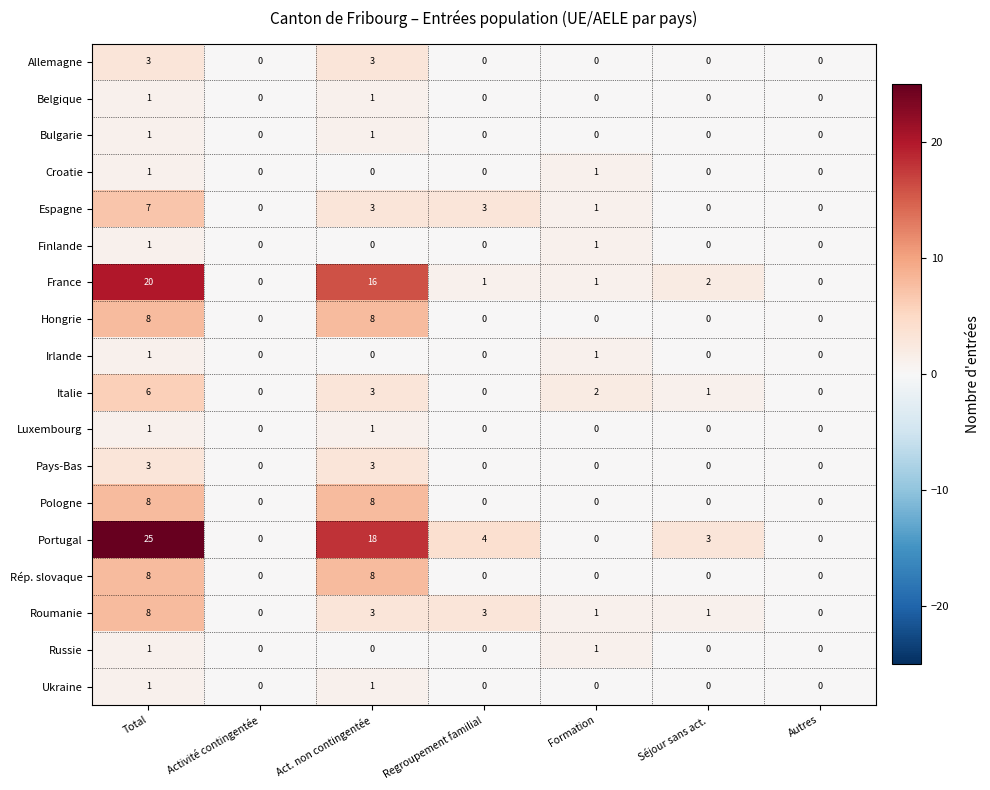

Between Activité contingentée and Formation, which series saw the biggest shift?

Italie